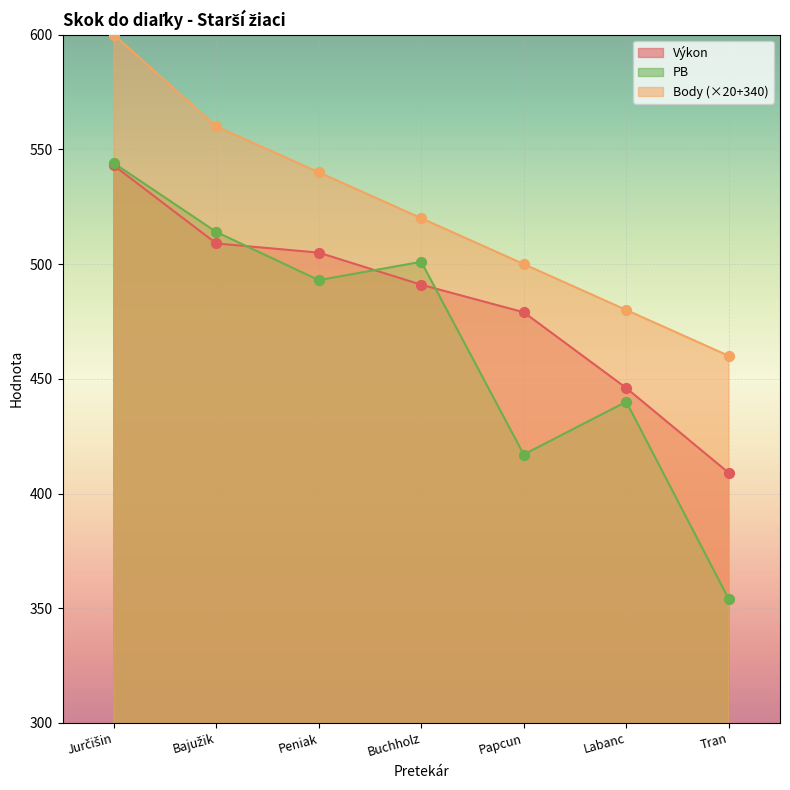

What is the total value across all series at Bajužik?

1583